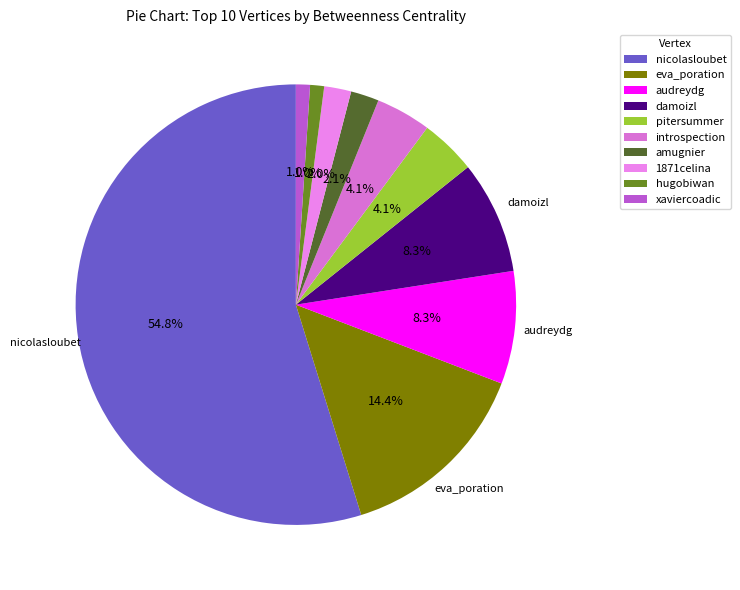

Is it true that xaviercoadic is 14% of the pie?

False